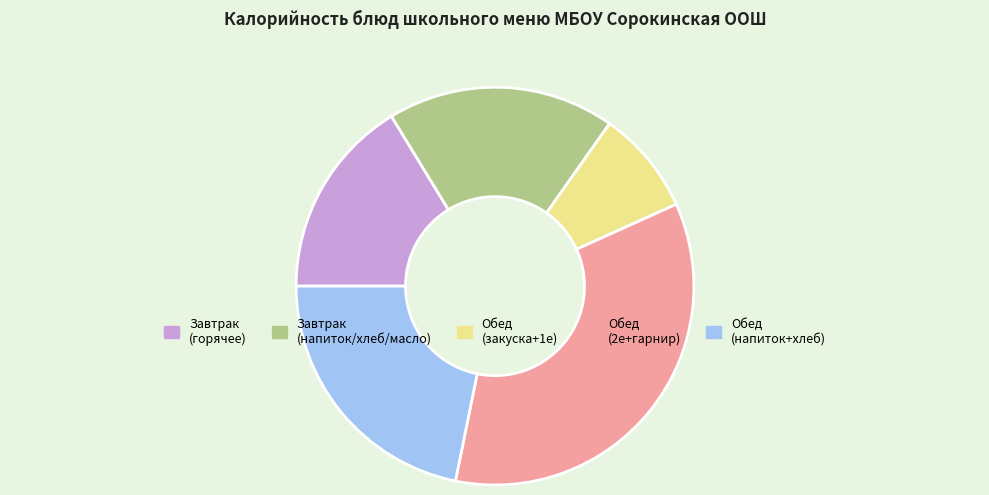

Is there a majority slice in this chart?

No